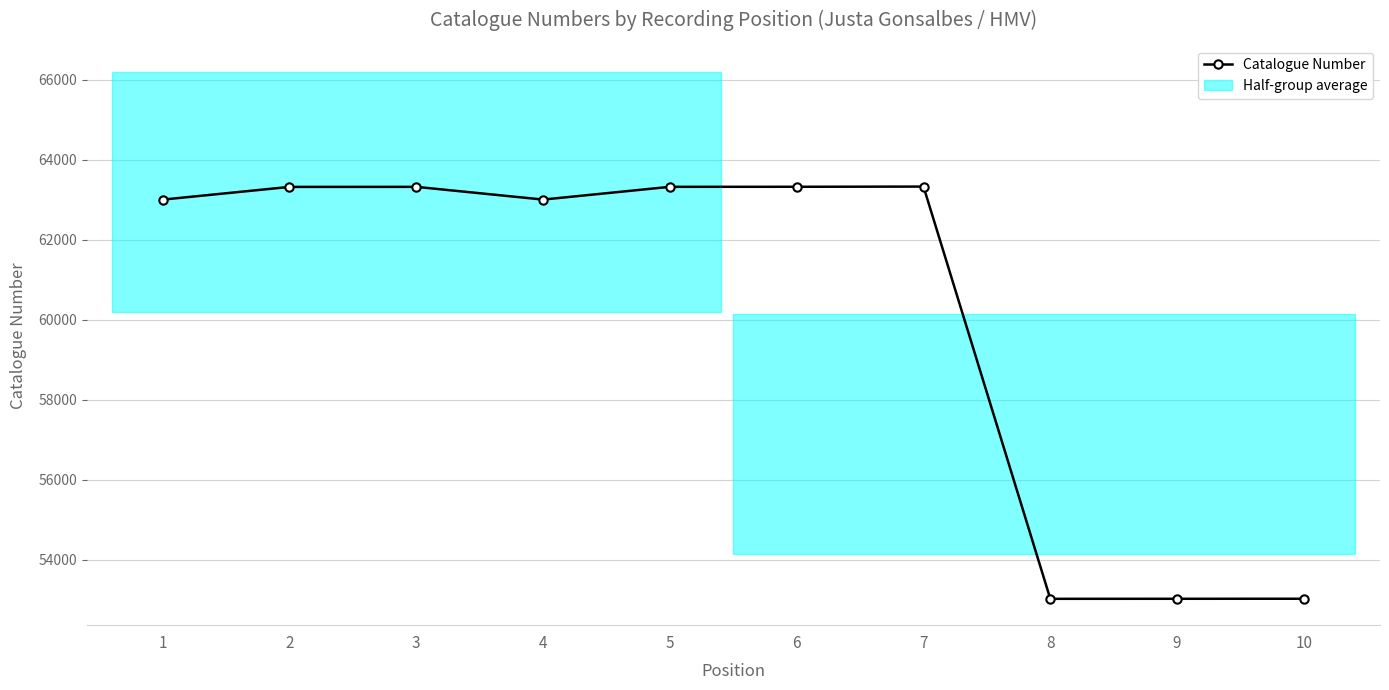

How many lines are shown in the chart?

1